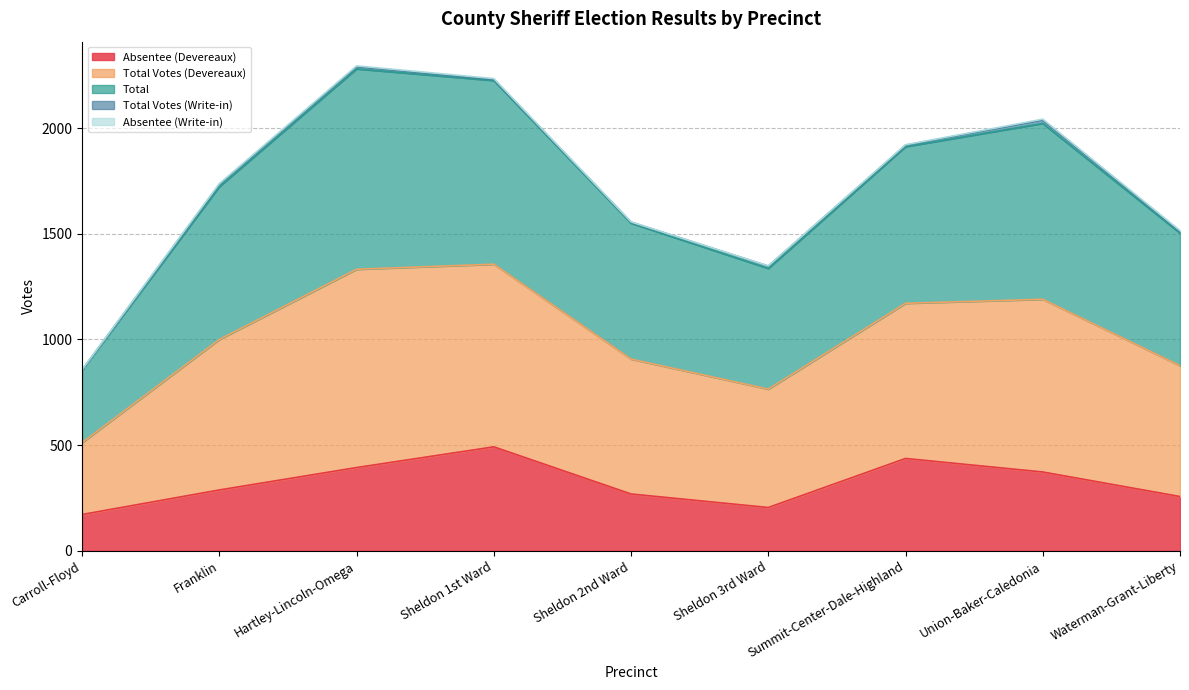

What is the label of the 4th point from the left?

Sheldon 1st Ward